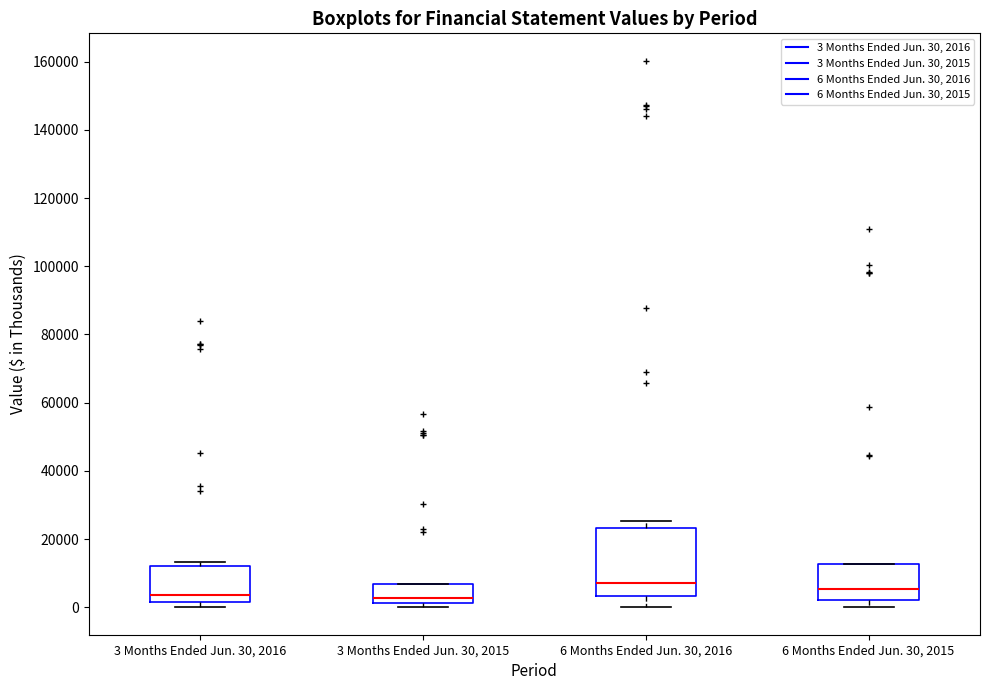

Comparing the boxes themselves (not the whiskers), which one is the tallest?

6 Months Ended Jun. 30, 2016